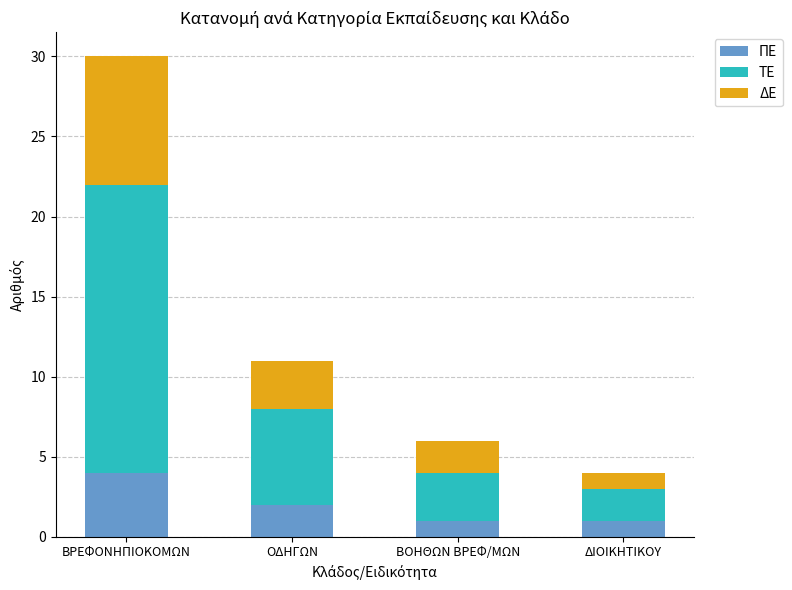

What is the sum of the ΠΕ values at ΟΔΗΓΩΝ and ΒΟΗΘΩΝ ΒΡΕΦ/ΜΩΝ?

3